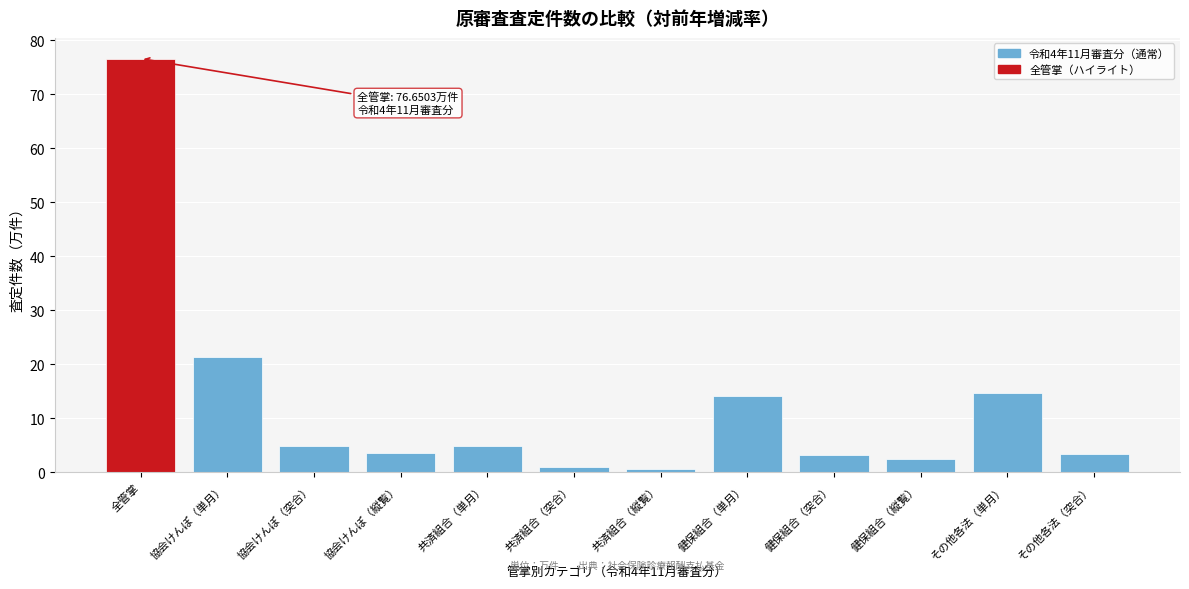

At which category does the chart reach its peak across all series?

全管掌